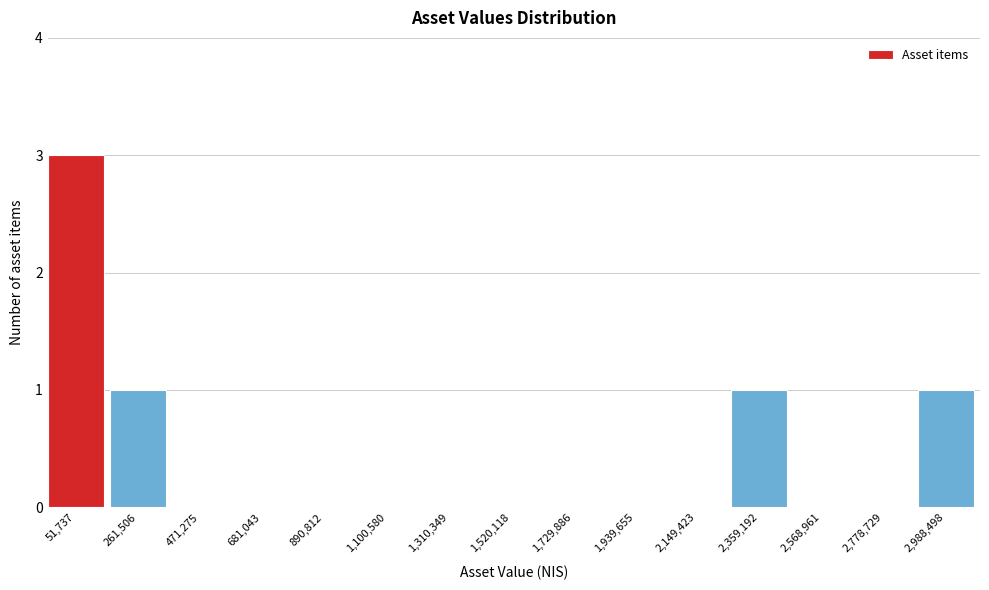

Reading left to right, list all the values displayed in this chart.

51,737=3	261,506=1	471,275=0	681,043=0	890,812=0	1,100,580=0	1,310,349=0	1,520,118=0	1,729,886=0	1,939,655=0	2,149,423=0	2,359,192=1	2,568,961=0	2,778,729=0	2,988,498=1